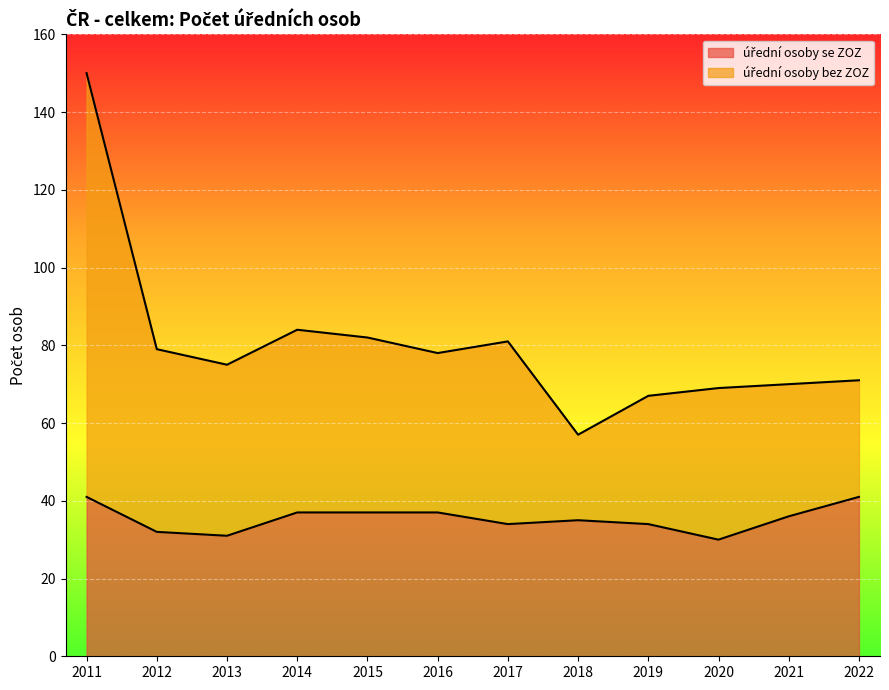

Is it true that úřední osoby se ZOZ equals 54 at 2020?

False